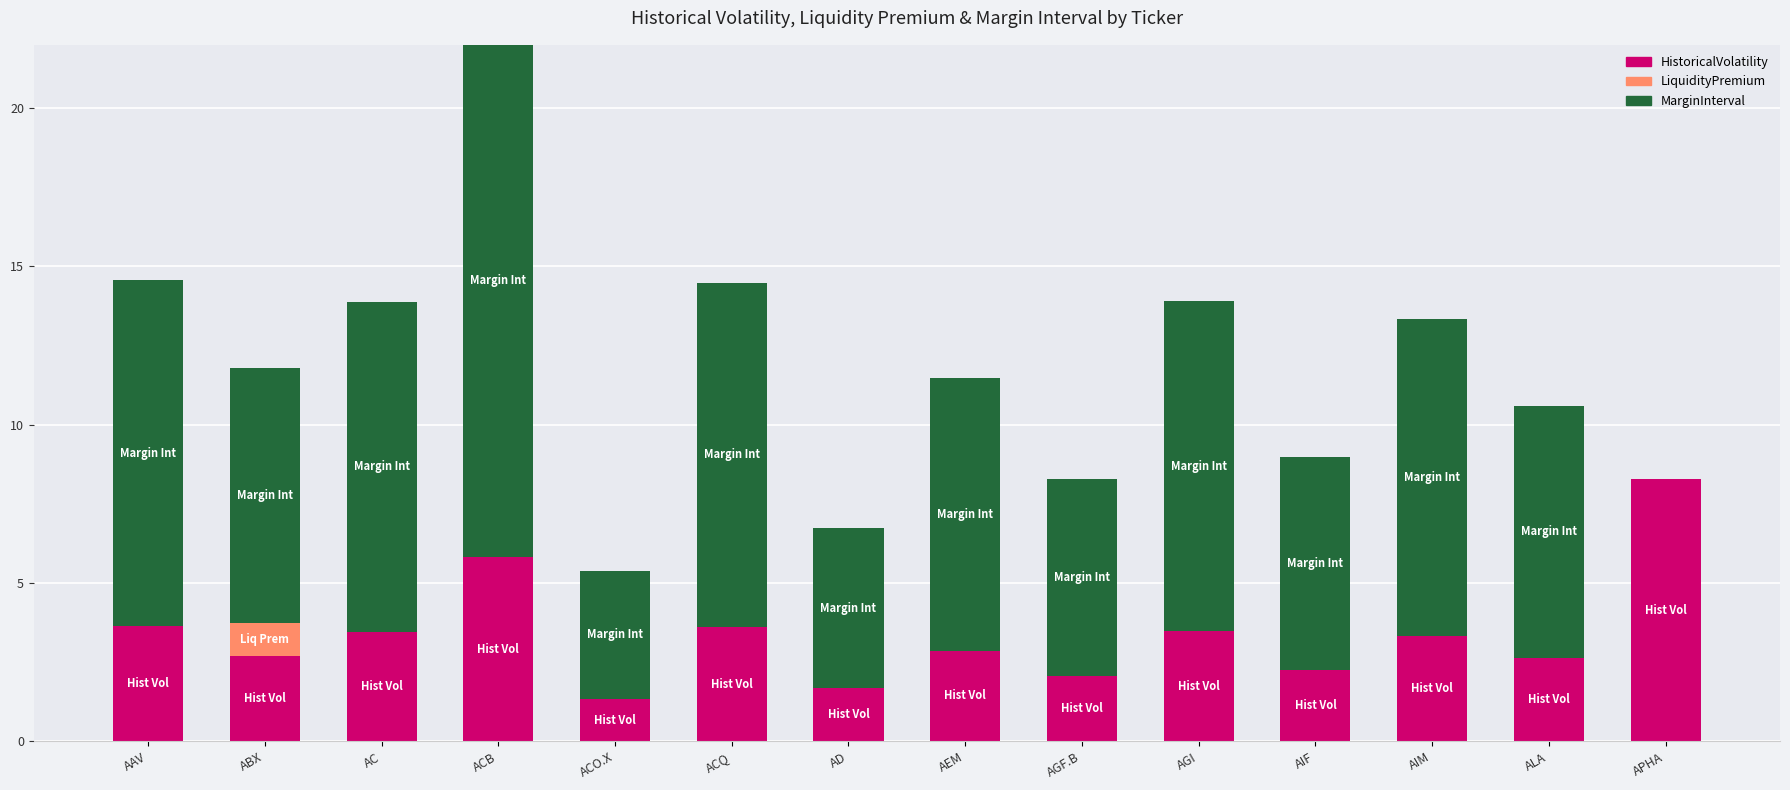

How many bars are there in total?

42